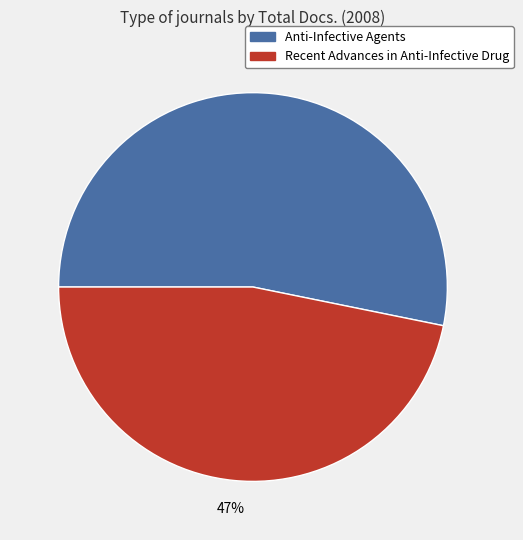

To the nearest percent, what is the average slice percentage?

50%